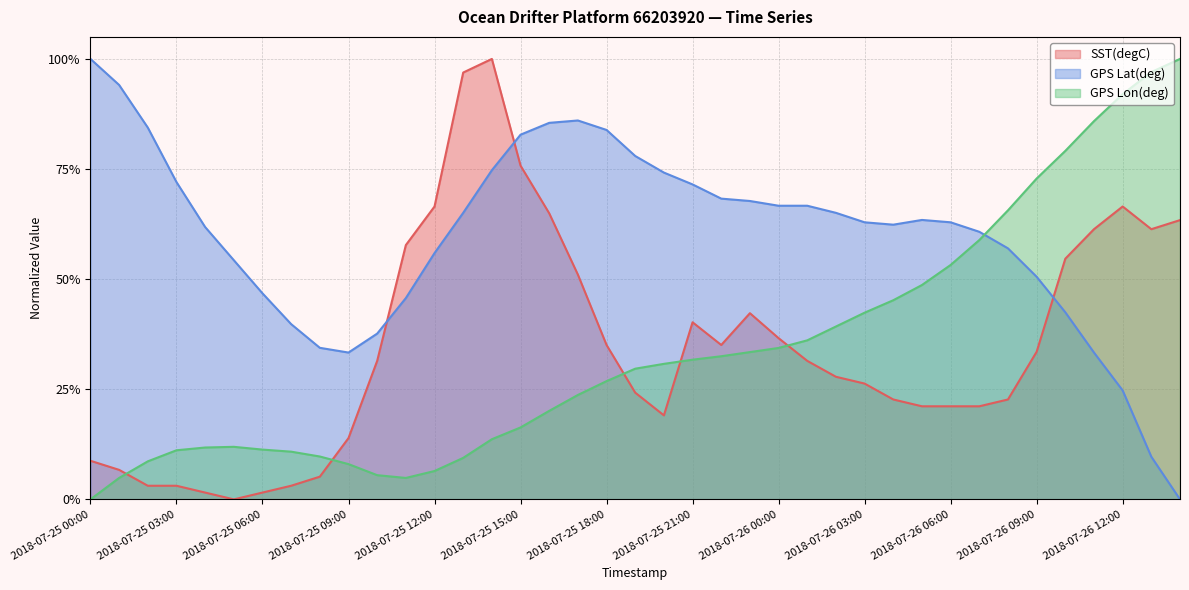

Which series has the widest spread of values?

SST(degC)